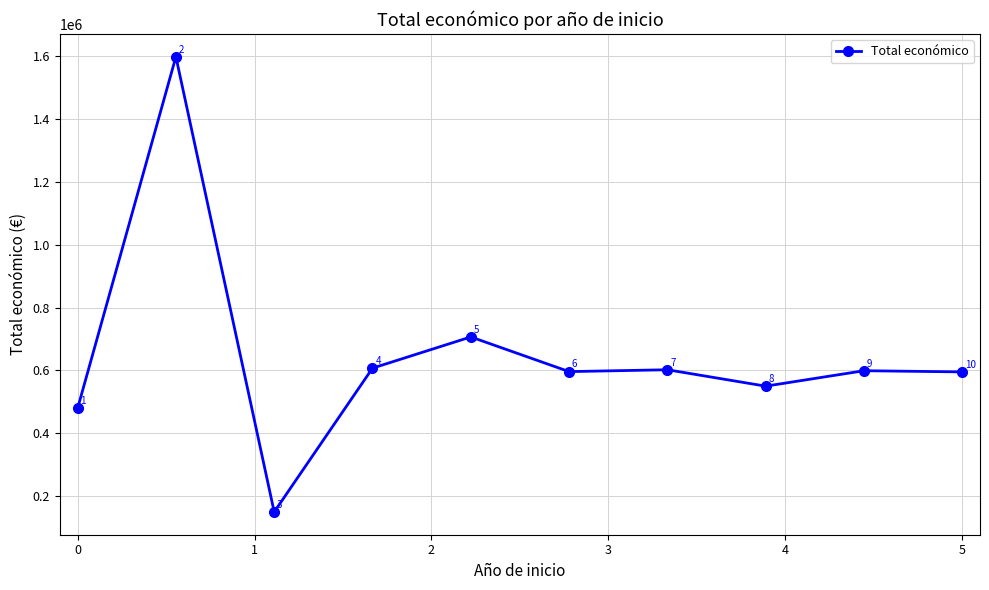

What is the greatest value displayed?

1597786.0